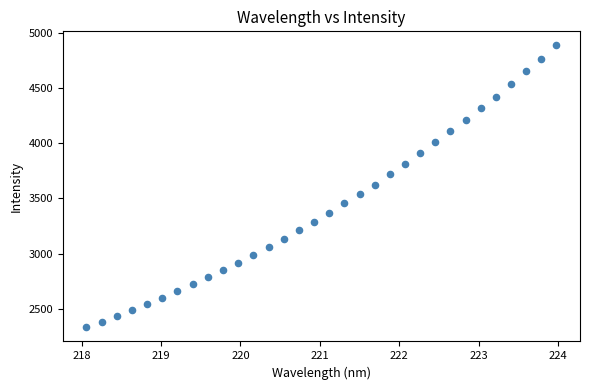

What is the range of X values (max minus min)?

5.9